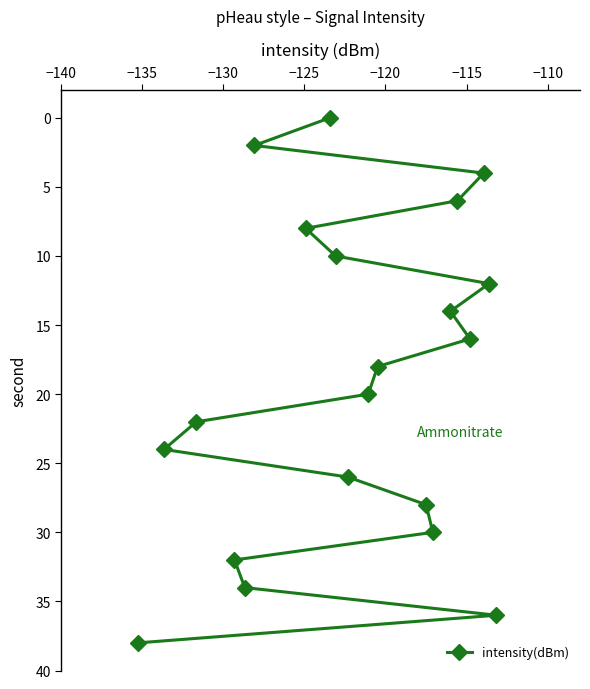

What is the difference between the maximum and minimum values?

38